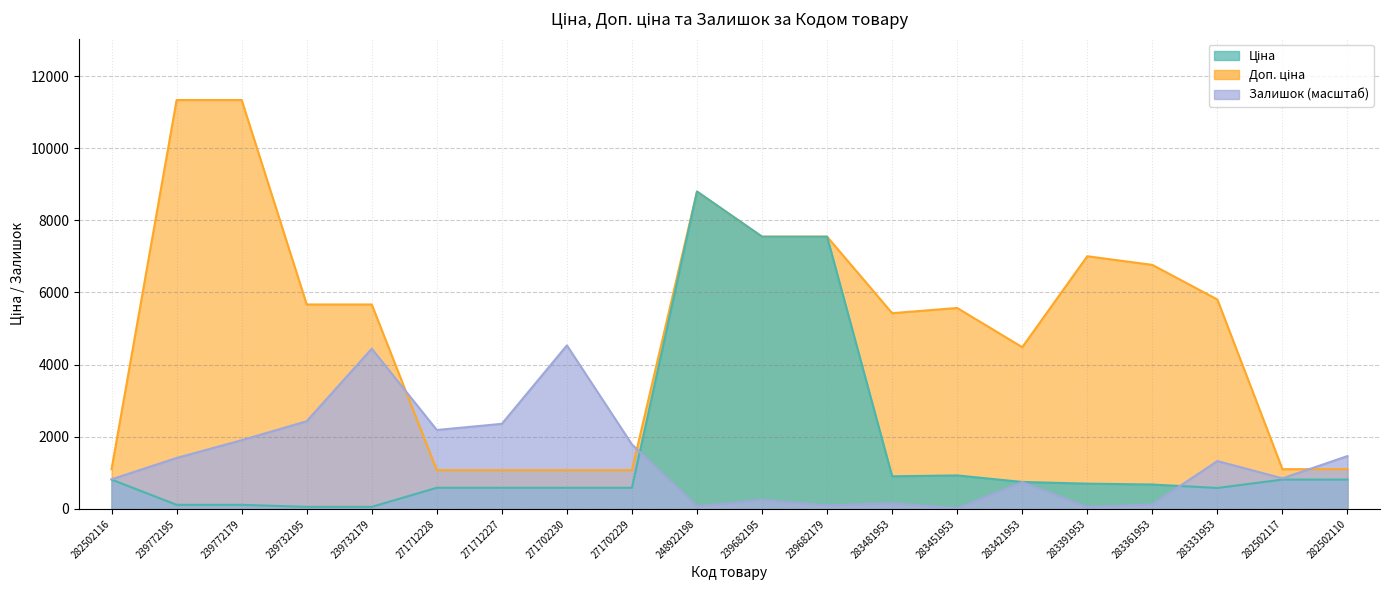

Read the Ціна value at 239772195.

113.3